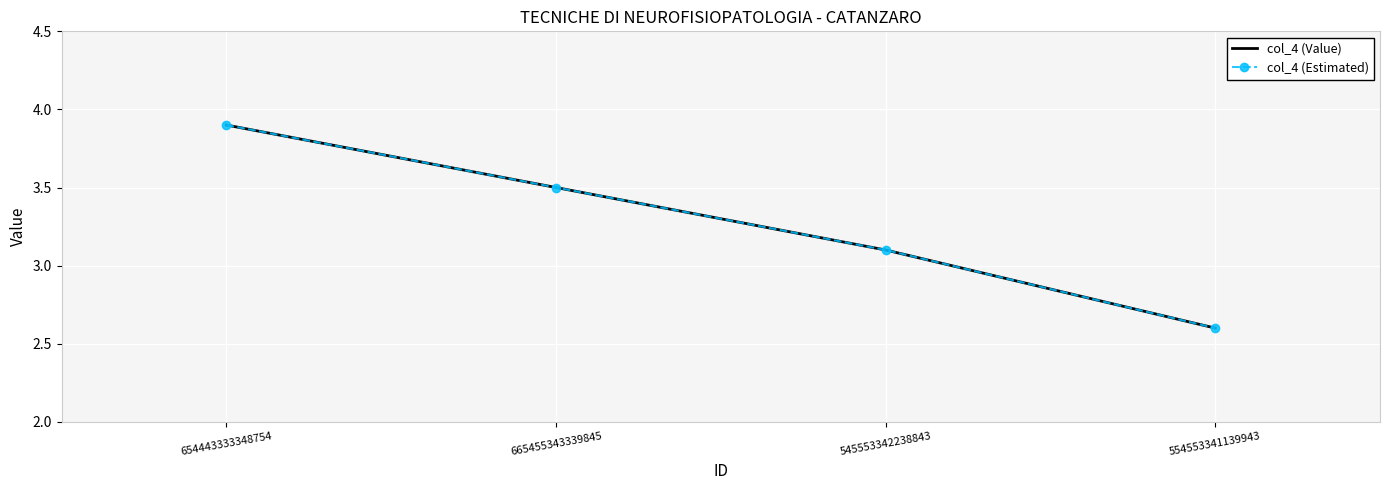

What is the sum of the col_4 (Estimated) values at 665455343339845 and 654443333348754?

7.4